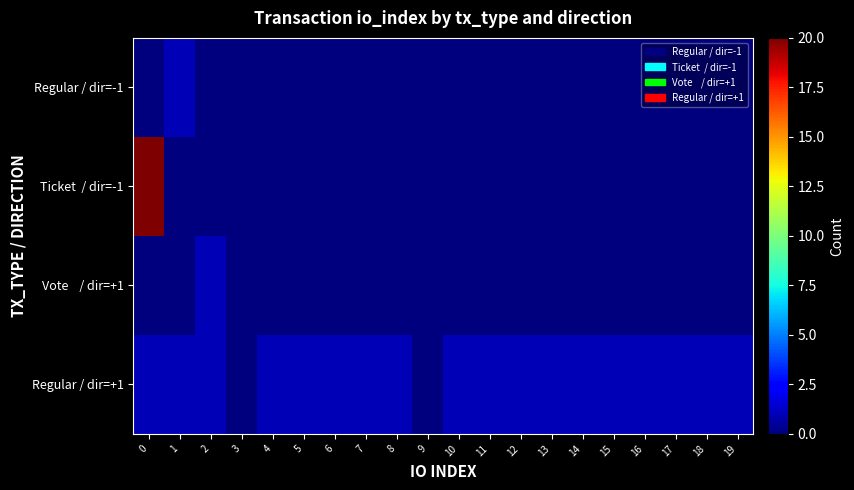

What is the total value across all series at 14?

1